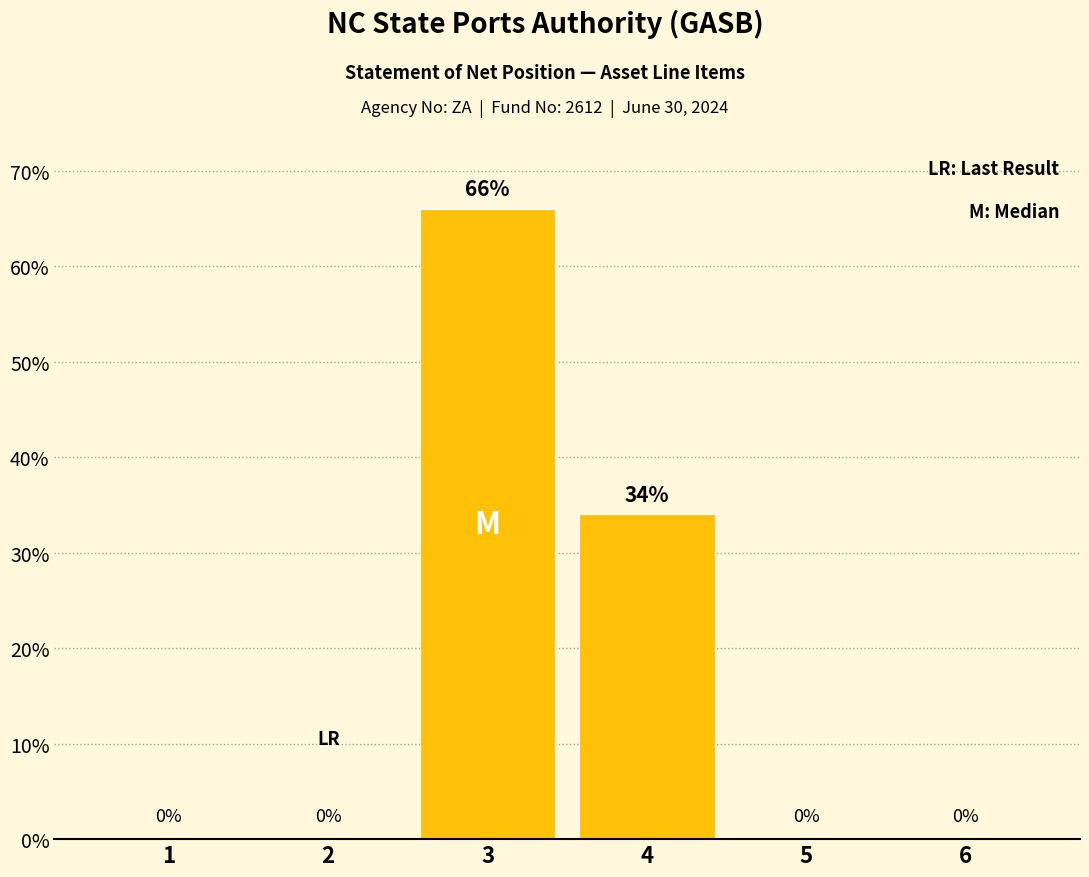

At which label is the value closest to 33?

4